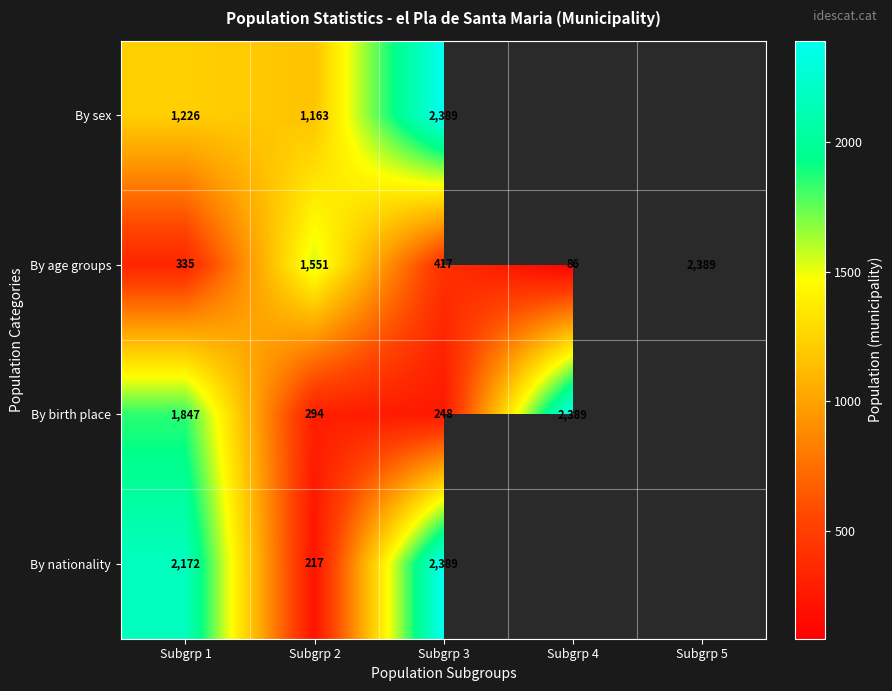

The value of By nationality at Subgrp 2 is 296. True or false?

False